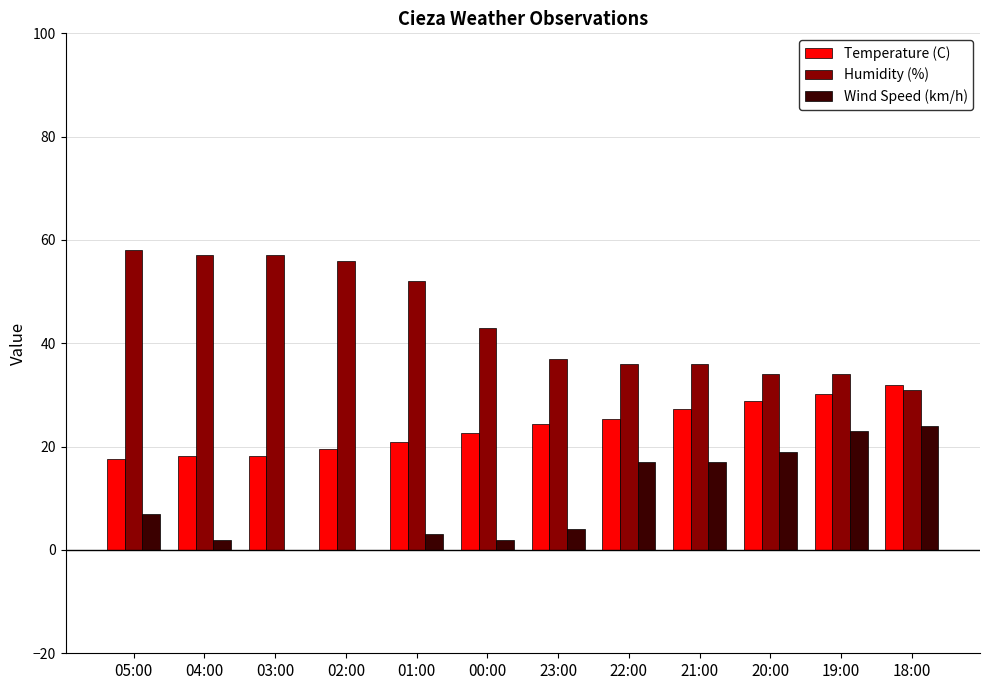

What is the total value across all series at 22:00?

78.3